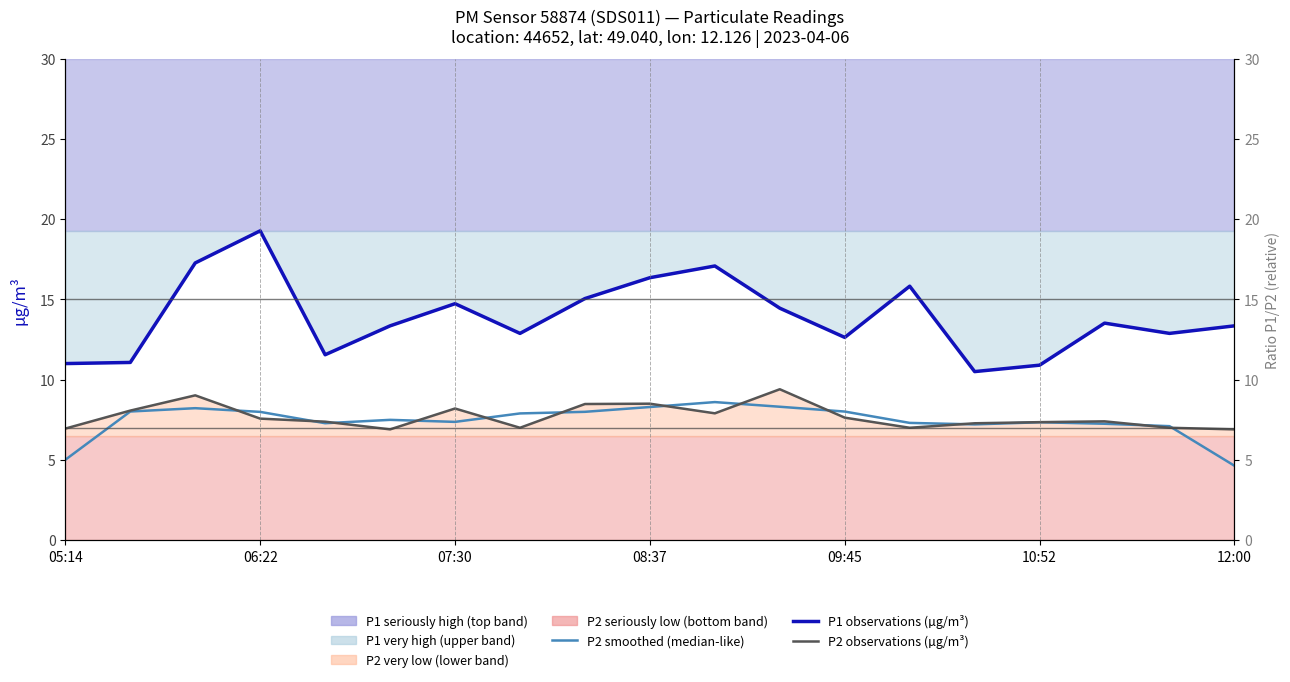

What is the sum of the P2 observations (µg/m³) values at 8 and 11?

17.9